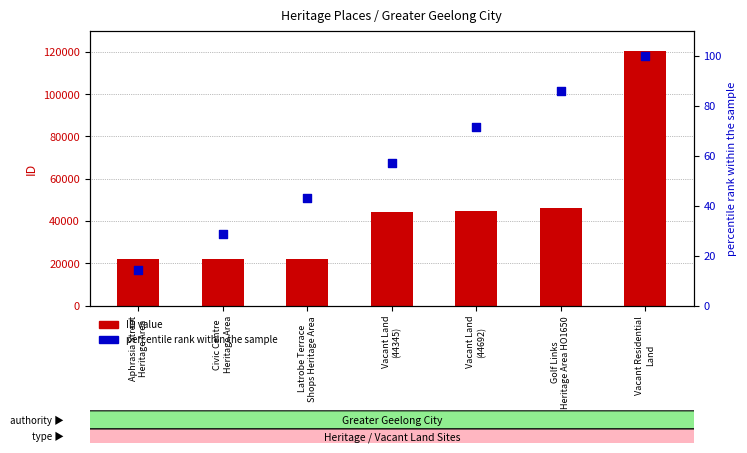

At how many categories does at least one series exceed 99495?

1